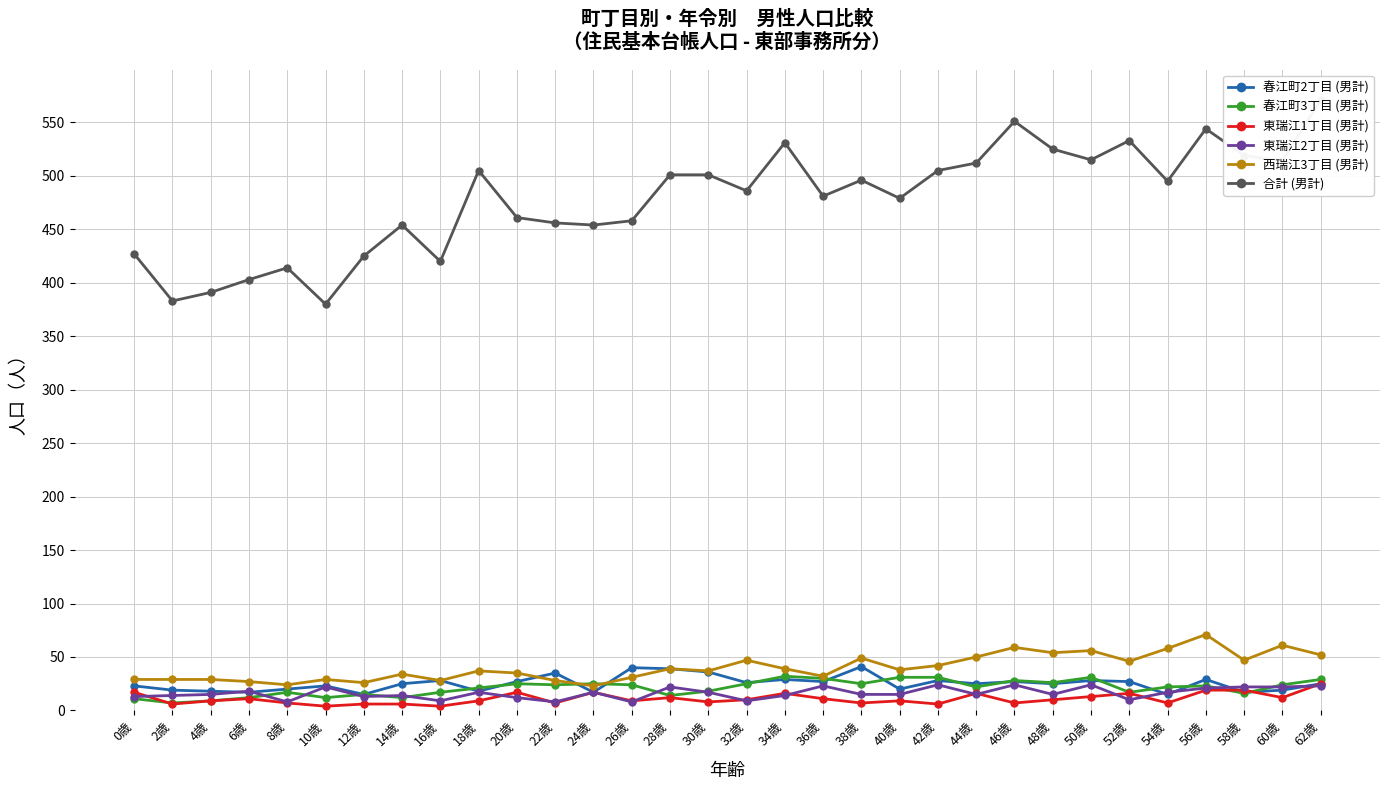

How many data points in 東瑞江2丁目 (男計) are above 15?

15